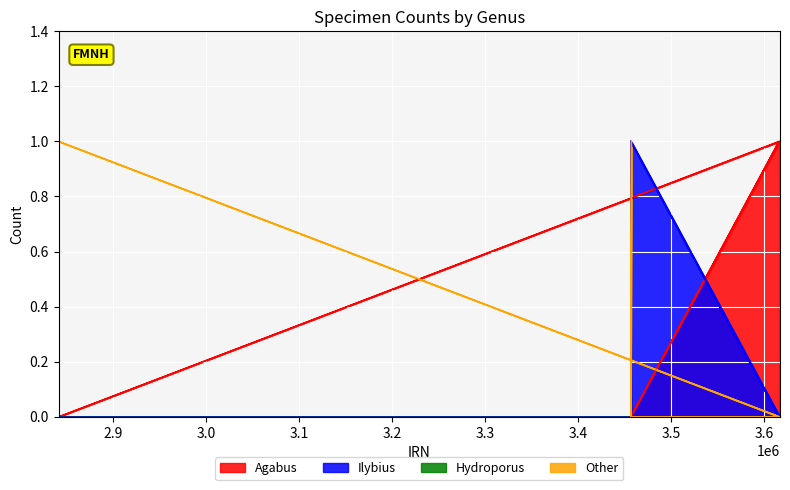

What is the value of the Hydroporus point at the 12th from the left?

1